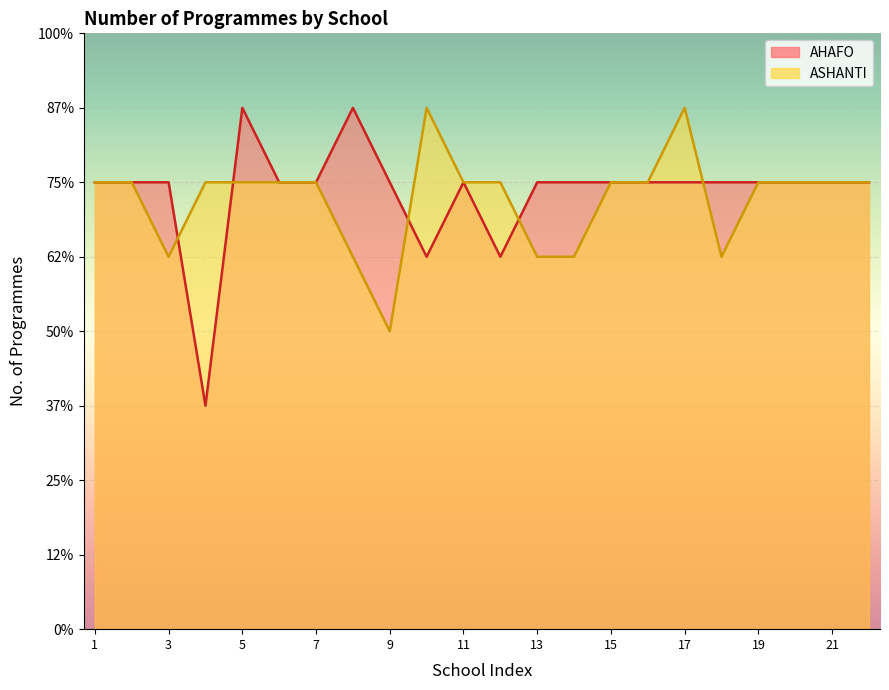

True or false: there are more than 1 points higher than both neighbors.

True